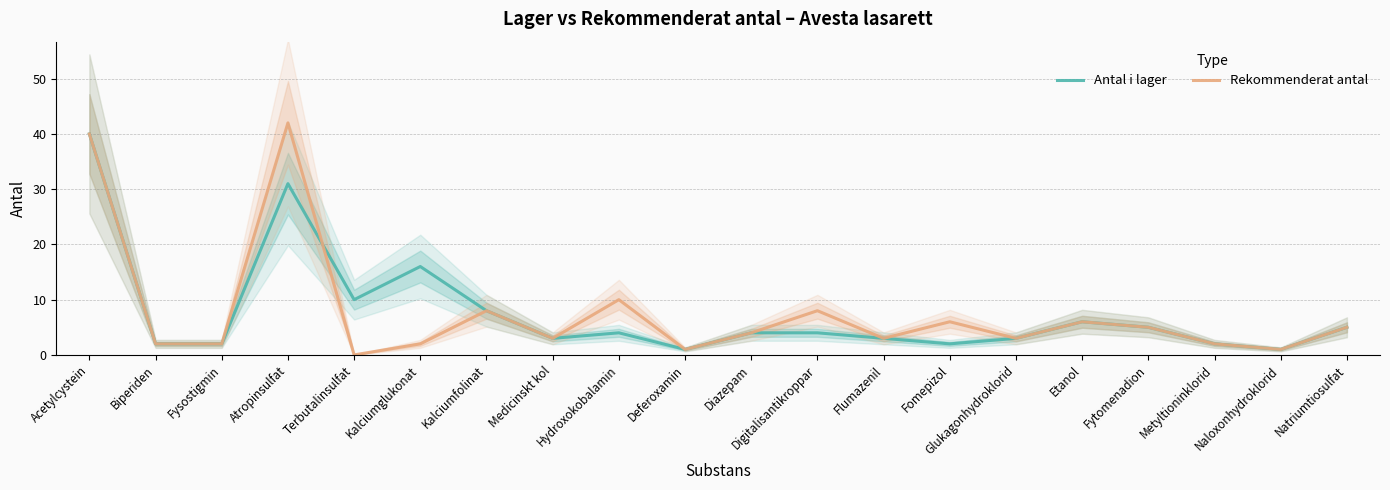

How many lines are shown in the chart?

2